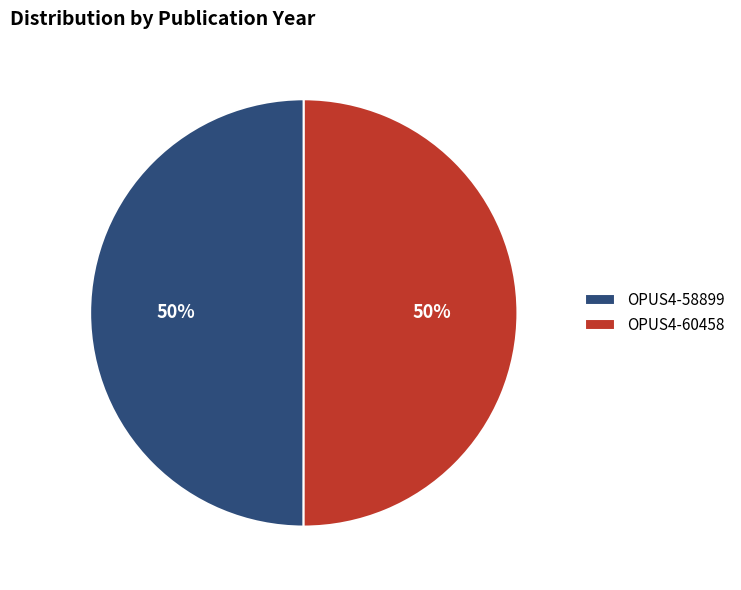

To the nearest percent, what is the combined percentage of OPUS4-60458 and OPUS4-58899?

100%